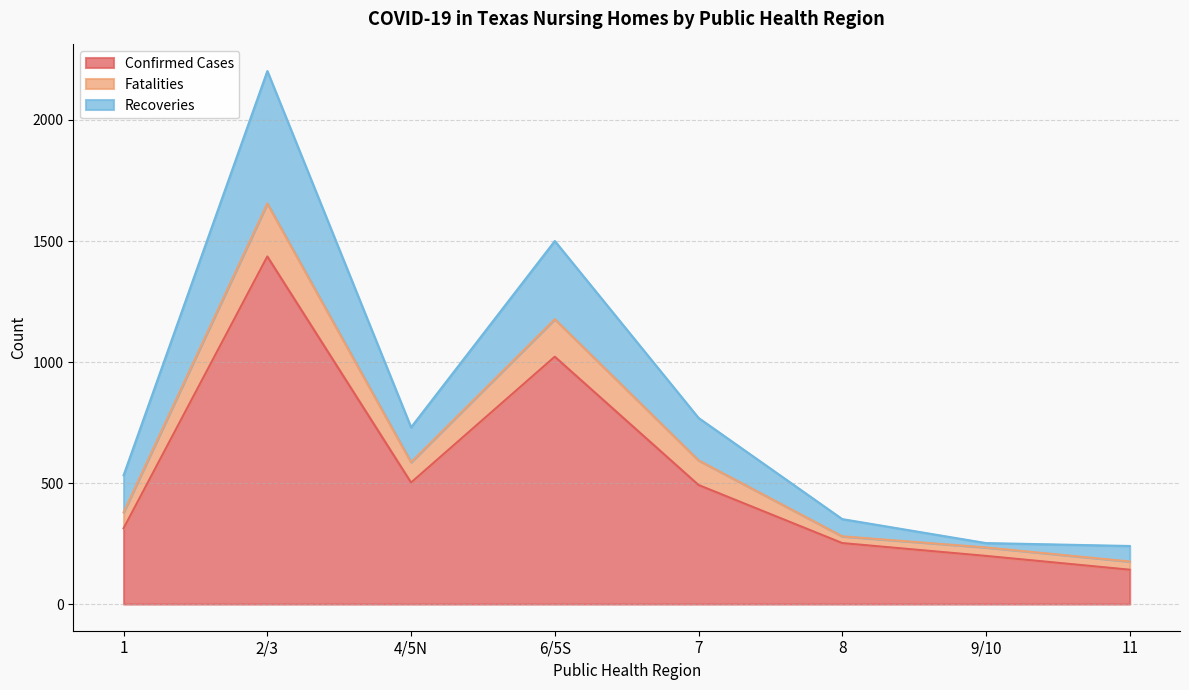

Is the value of Fatalities at 9/10 greater than the value of Confirmed Cases at 7?

No